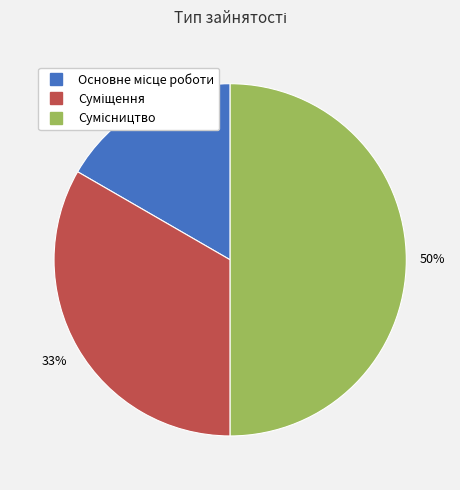

To the nearest percent, what is the average slice percentage?

33%